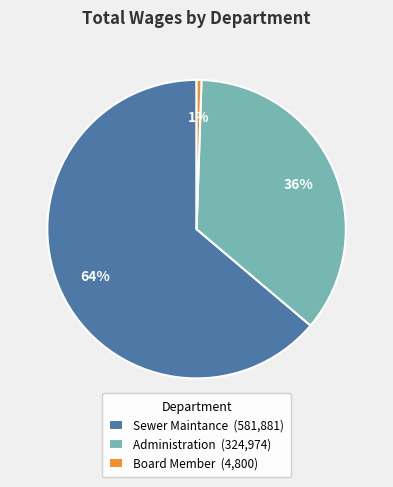

How many slices are in this pie chart?

3